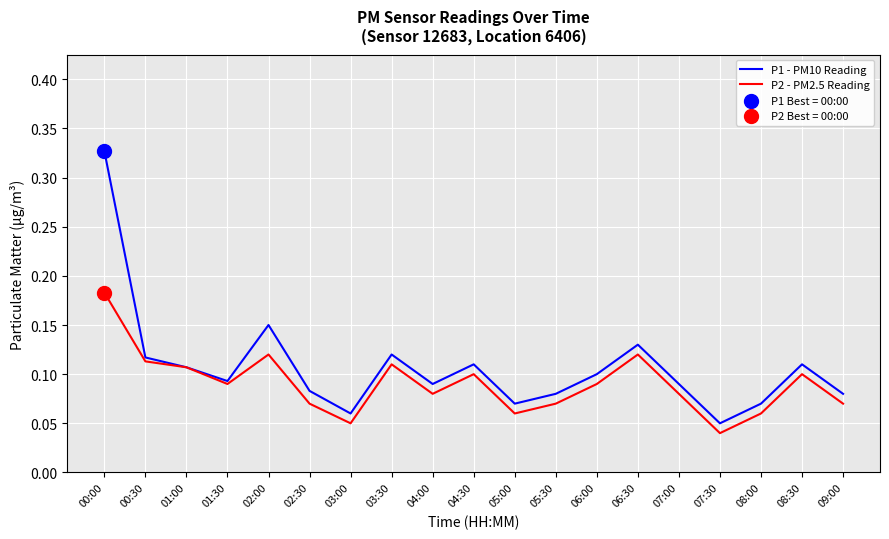

Which series has the widest spread of values?

P1 - PM10 Reading